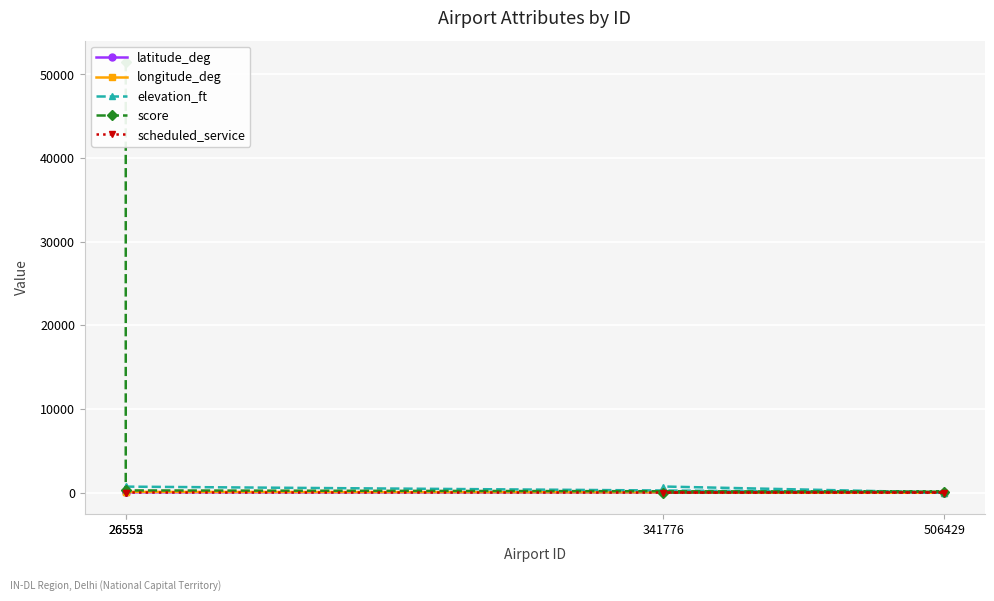

How many values in the score series exceed 250?

1